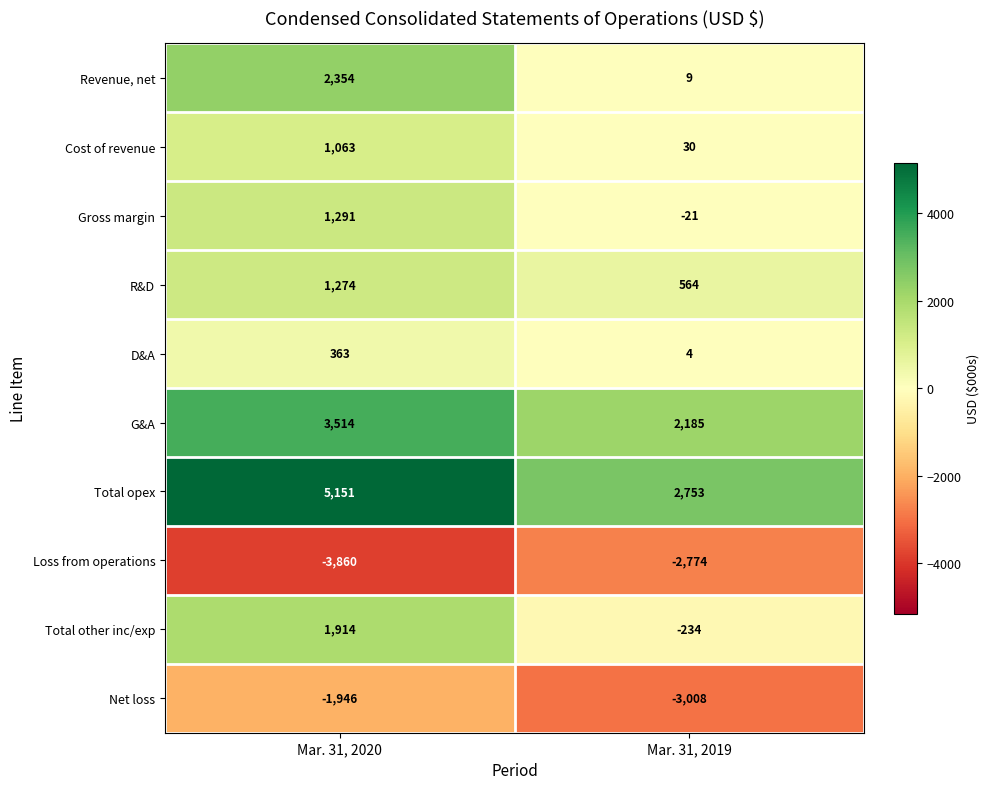

Is it true that Loss from operations equals -3860 at Mar. 31, 2020?

True